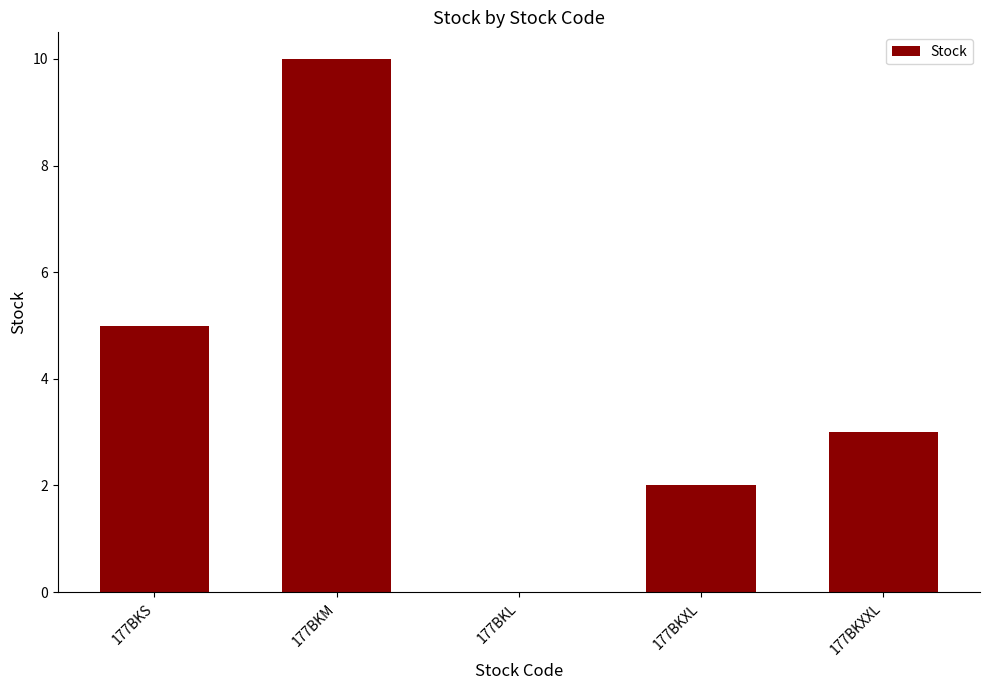

What is the change in value from 177BKL to 177BKXXL?

+3